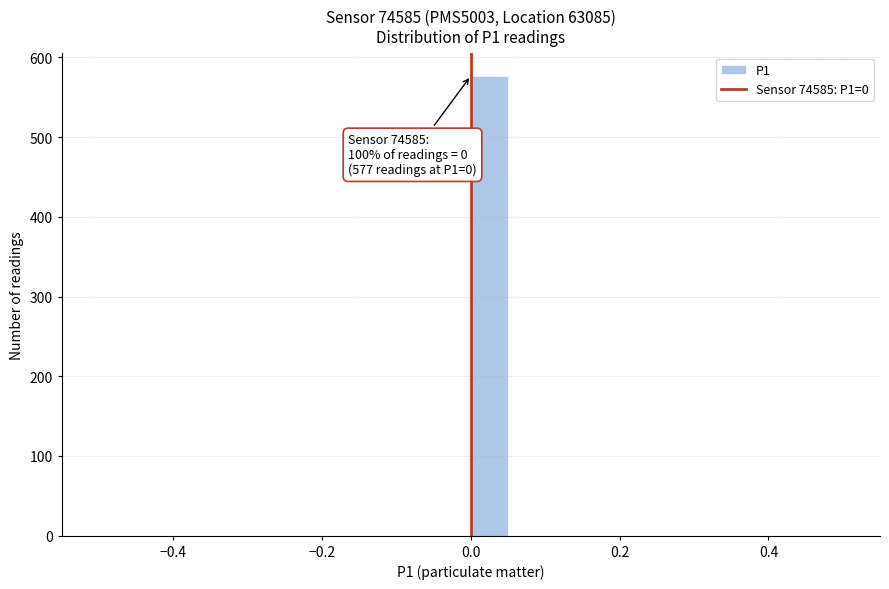

Around what value on the x-axis is the tallest bar? Give the approximate position of its centre, as read against the axis.

0.02